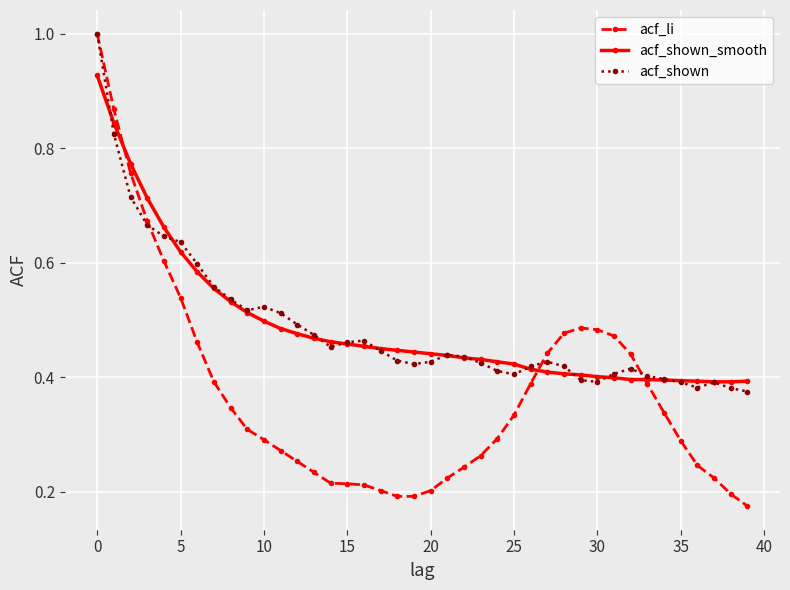

True or false: acf_shown has more than 1 points higher than both neighbors.

True